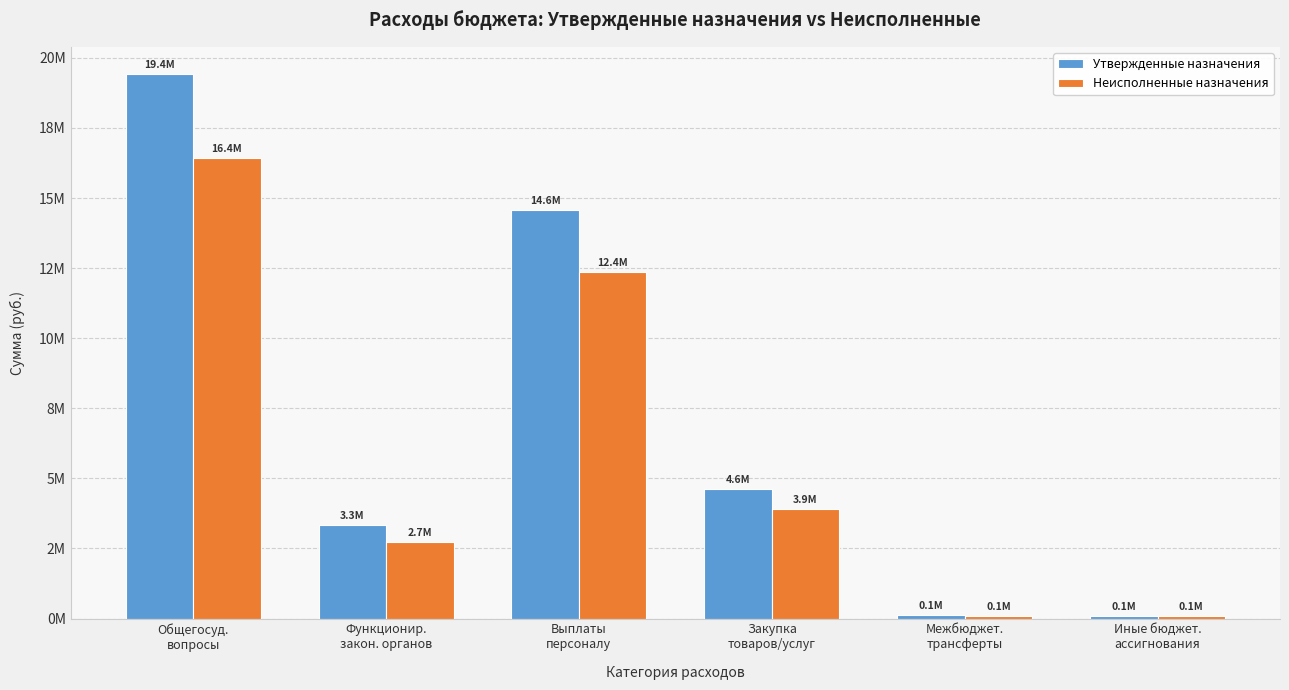

What is the value of the Неисполненные назначения bar at the 5th from the left?

84000.0